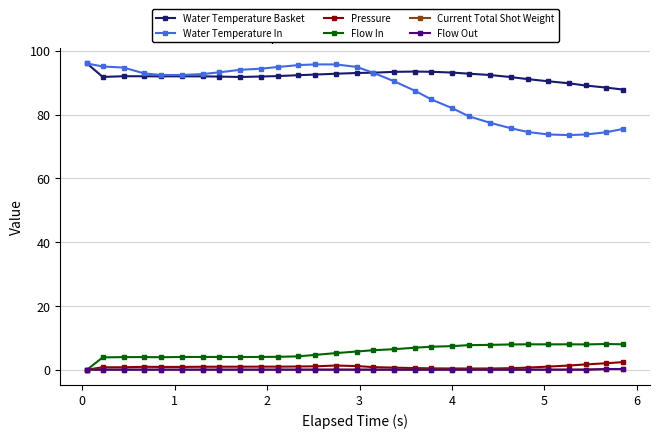

True or false: Pressure and Water Temperature Basket cross at least once.

False